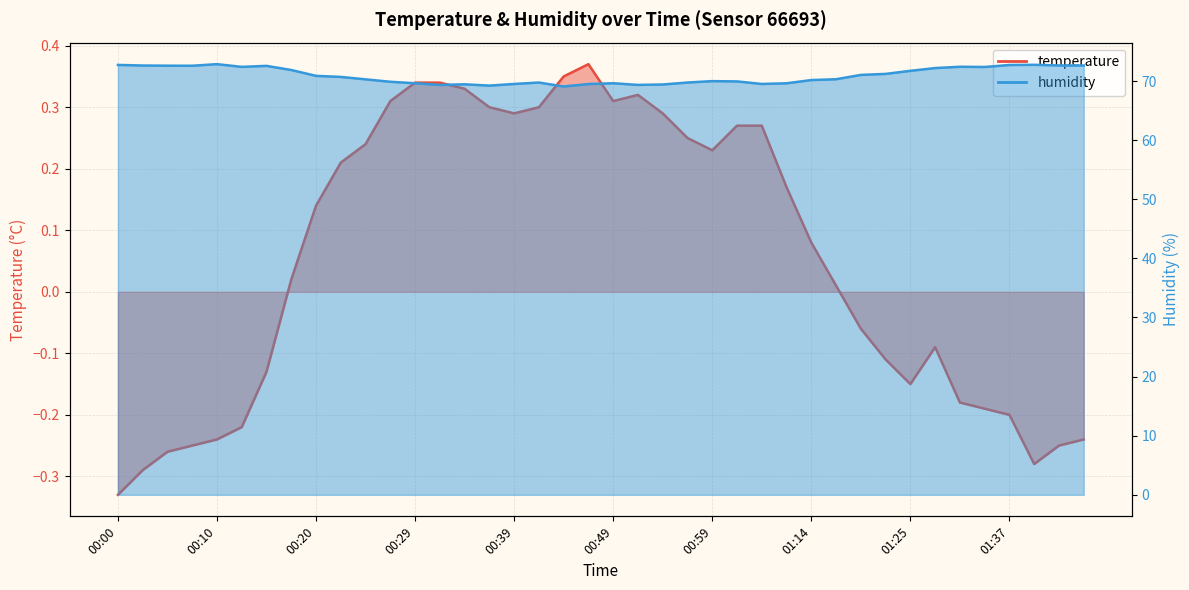

What are all the series names shown in the legend?

temperature, humidity